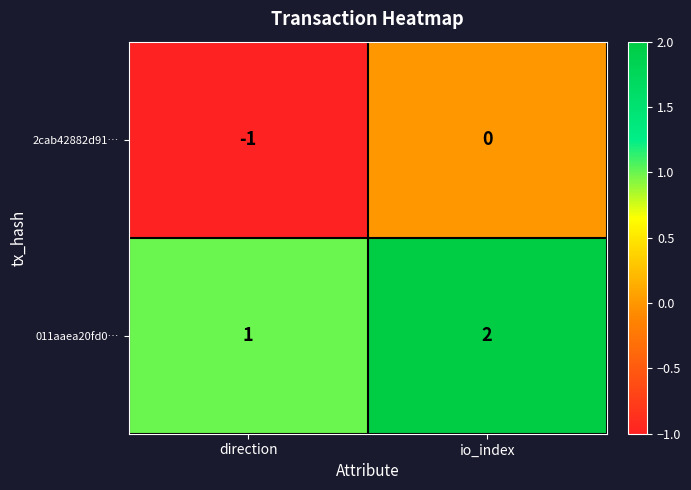

Rank the series by their maximum value, from lowest to highest.

2cab42882d91…, 011aaea20fd0…